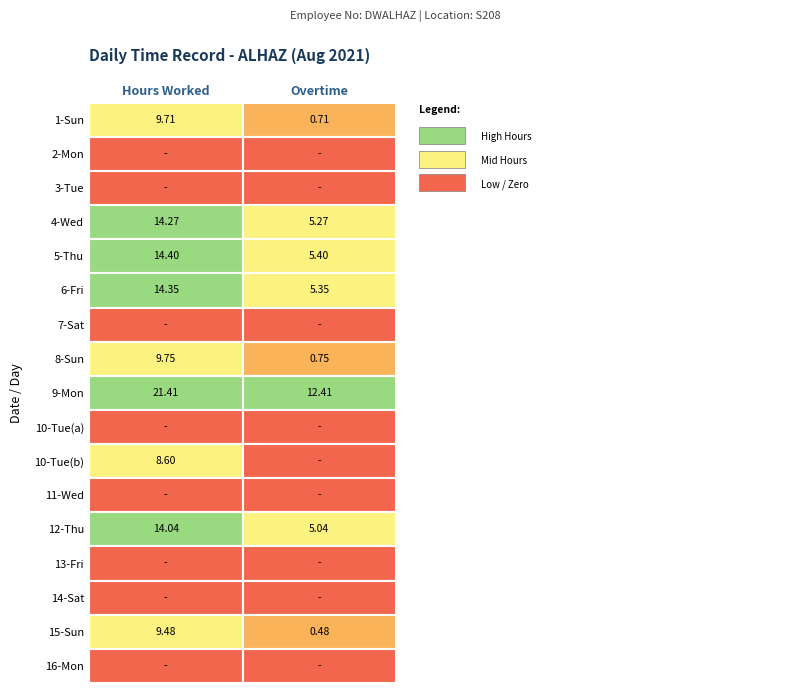

Between 13 and 16, which is larger?

13